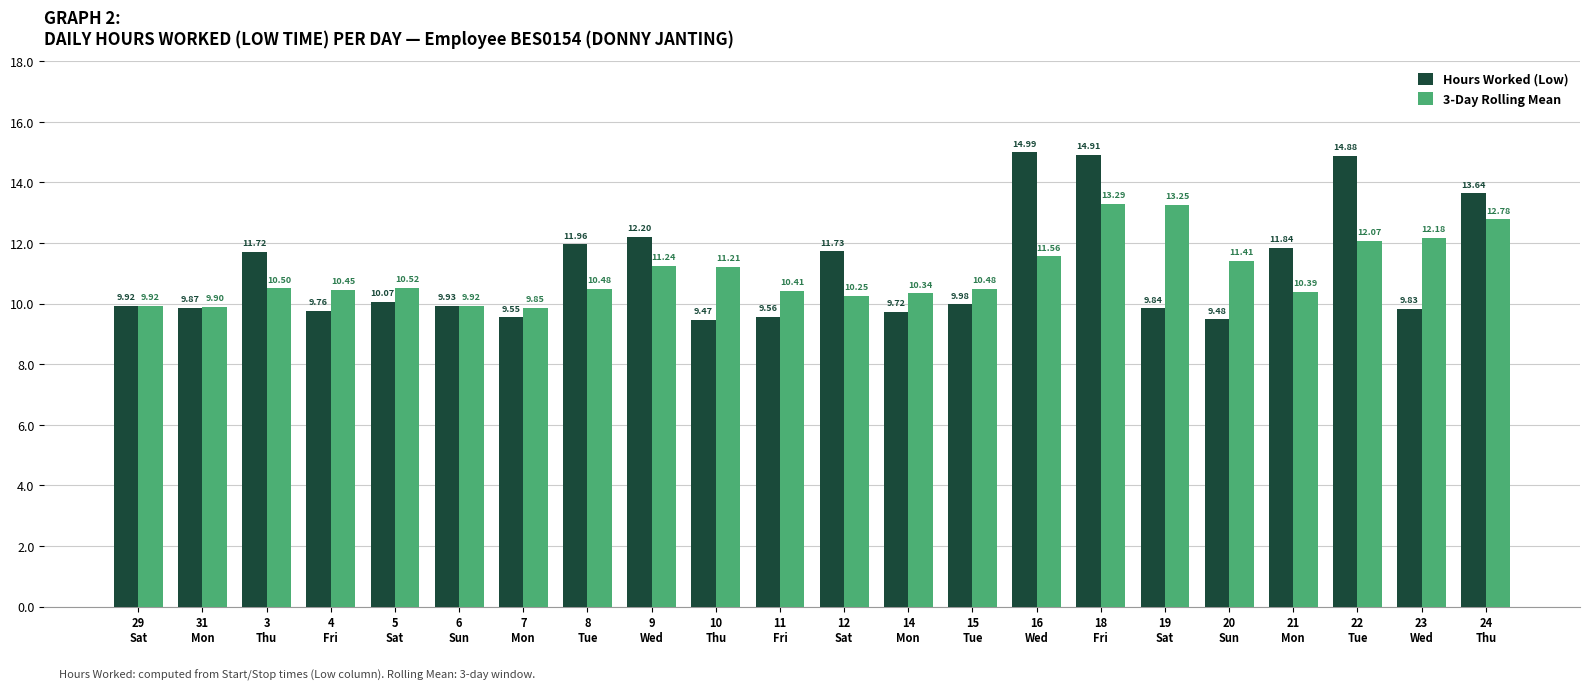

What is the average value of the 3-Day Rolling Mean series?

11.0